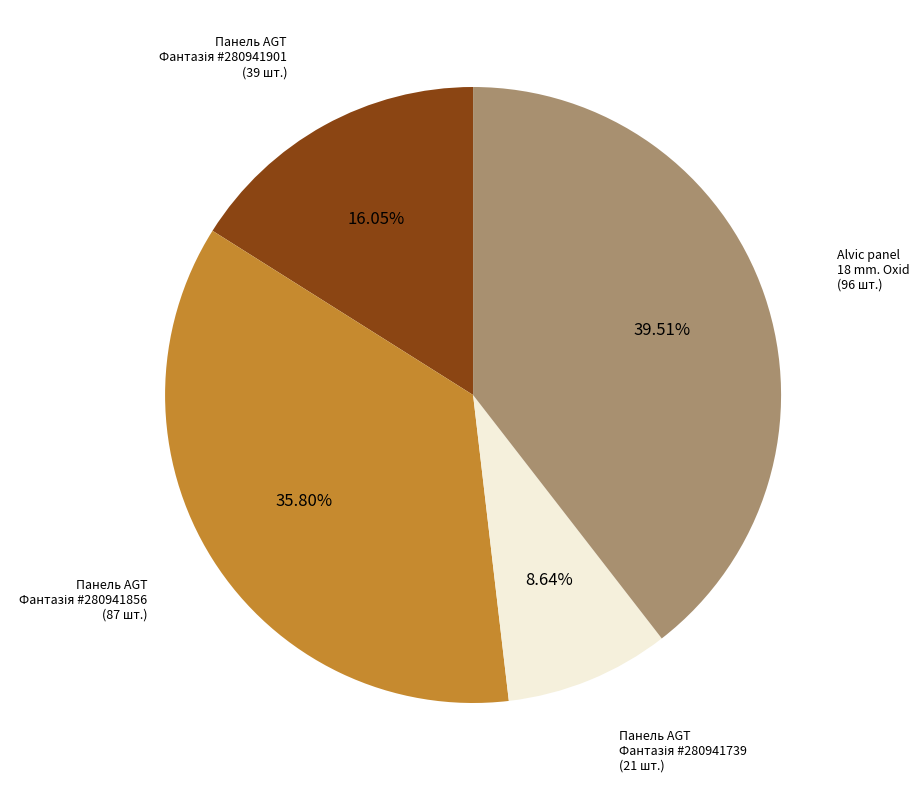

Is there a majority slice in this chart?

No